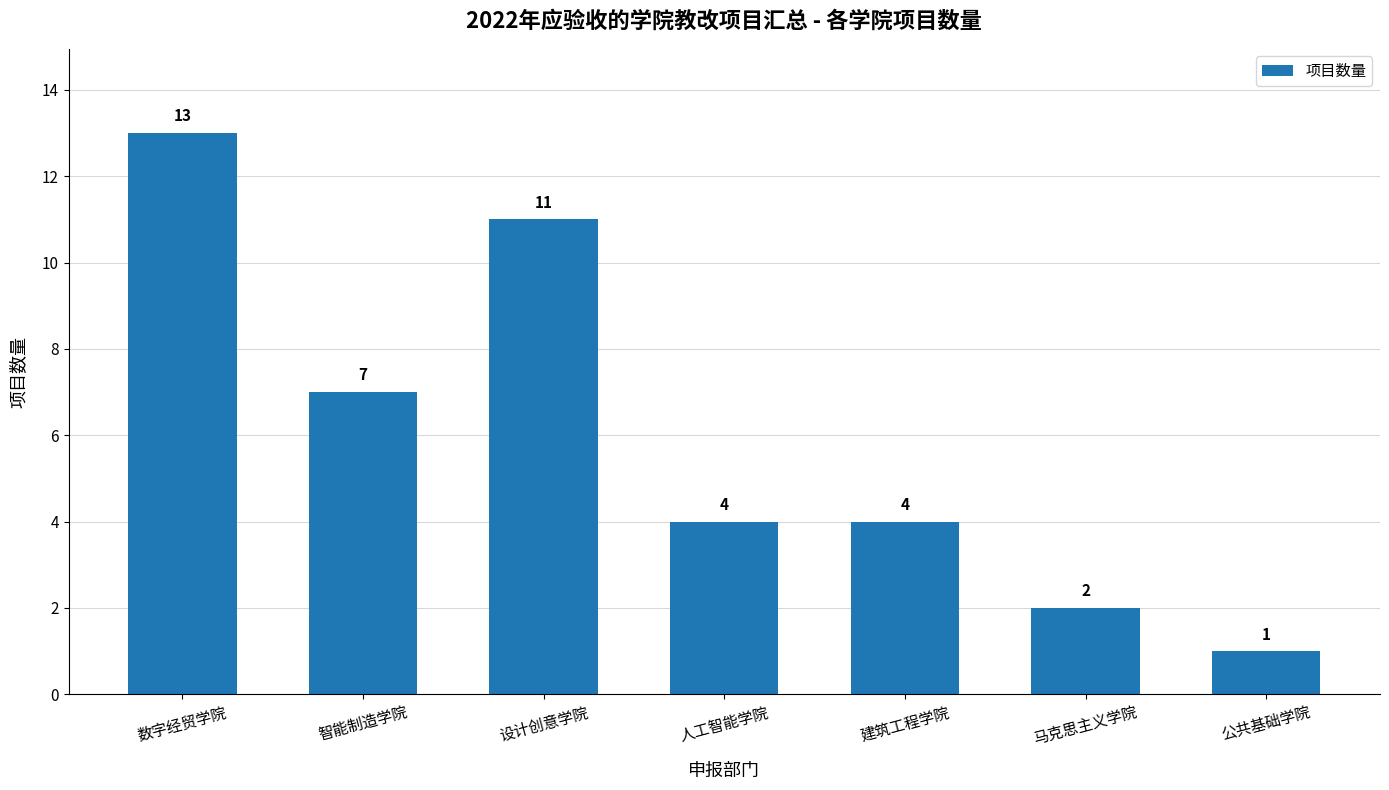

Reading left to right, transcribe all the data shown in this chart.

数字经贸学院=13	智能制造学院=7	设计创意学院=11	人工智能学院=4	建筑工程学院=4	马克思主义学院=2	公共基础学院=1